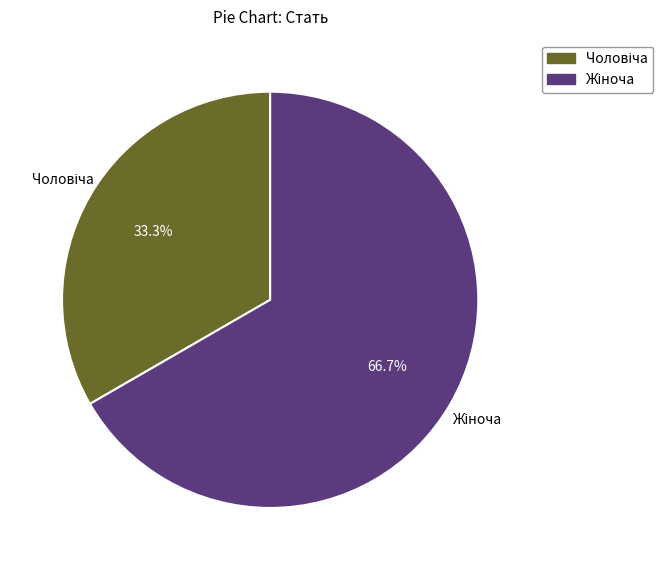

Is there any slice that represents more than half of the pie?

Yes